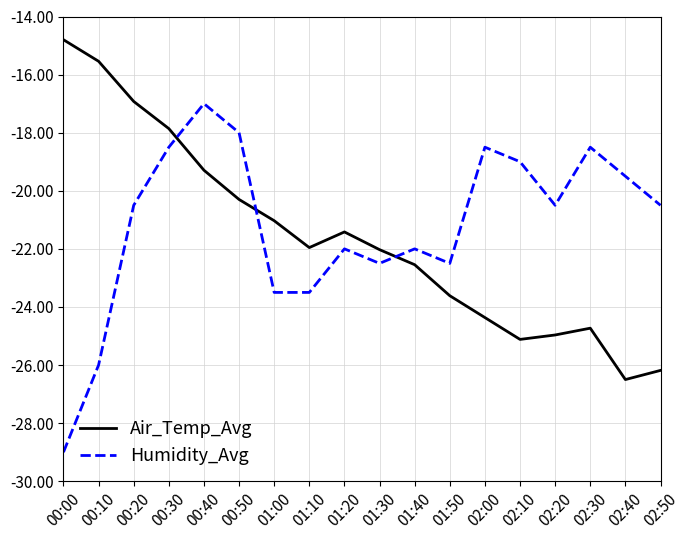

Between which two adjacent categories do Humidity_Avg and Air_Temp_Avg first intersect?

00:30 and 00:40